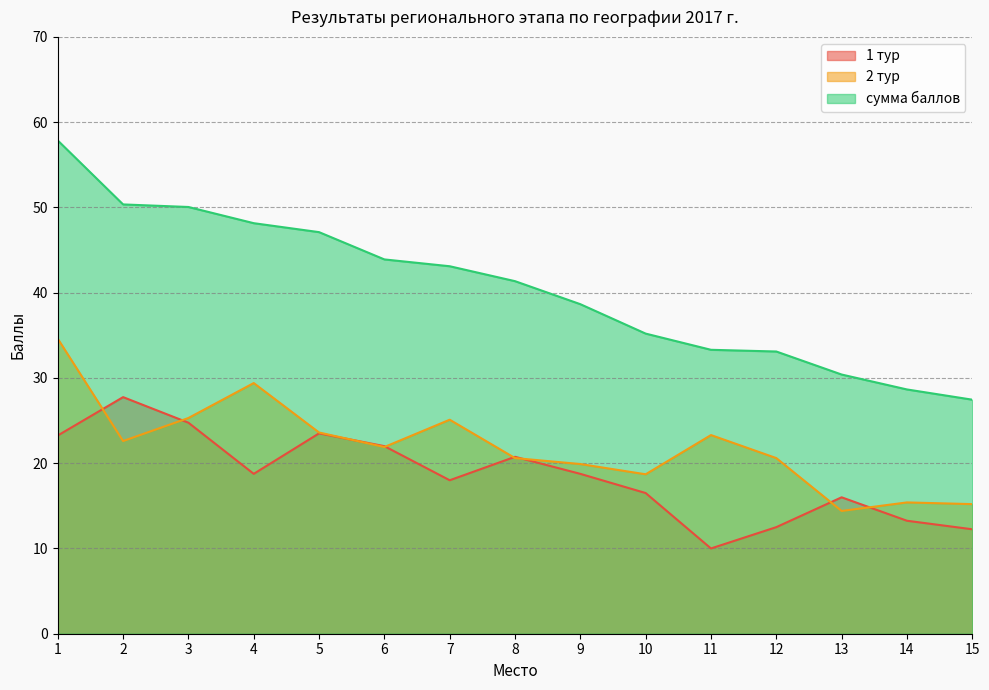

Does the chart have visible grid lines?

Yes